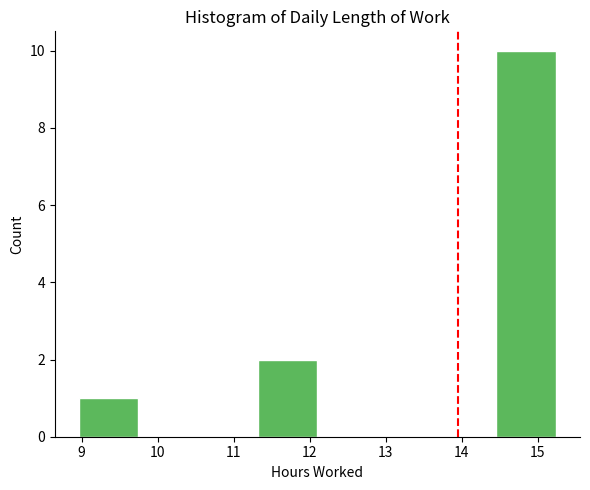

Reading left to right, transcribe this chart: for each bar, give the range it covers on the x-axis and its height. Neither the bar edges nor the heights are printed on the chart, so give them approximately, as read against the axes.

9.0 to 9.7: 1
9.7 to 10.5: 0
10.5 to 11.3: 0
11.3 to 12.1: 2
12.1 to 12.9: 0
12.9 to 13.7: 0
13.7 to 14.5: 0
14.5 to 15.2: 10